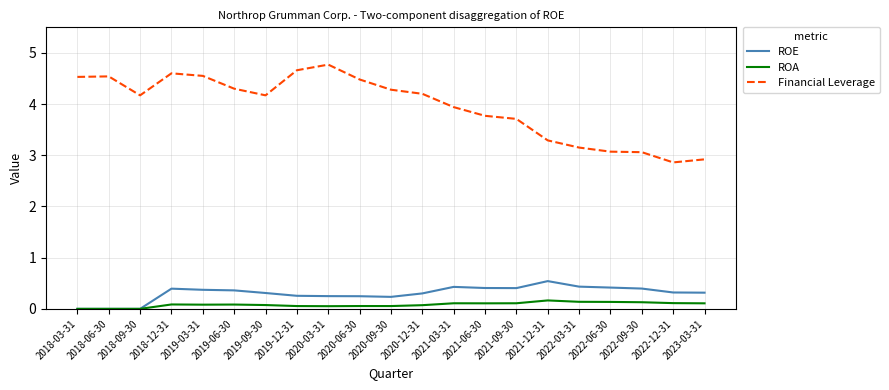

Which series has the largest total across all categories?

Financial Leverage